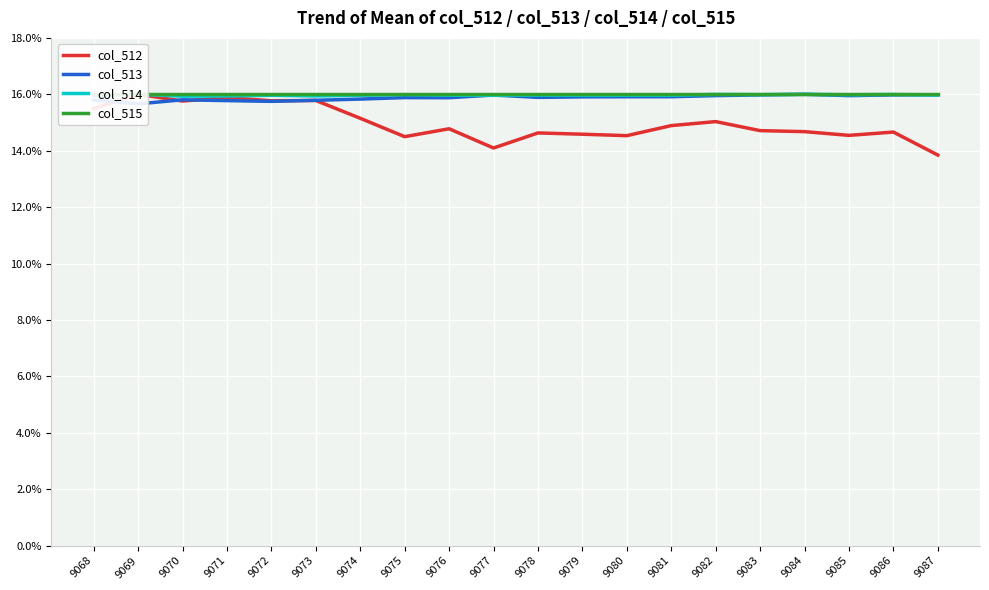

What is the difference between the col_513 values at 9078 and 9072?

0.1